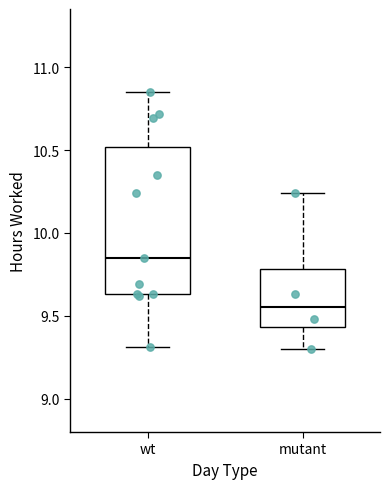

Which box is the tallest, from its lower edge to its upper edge?

wt